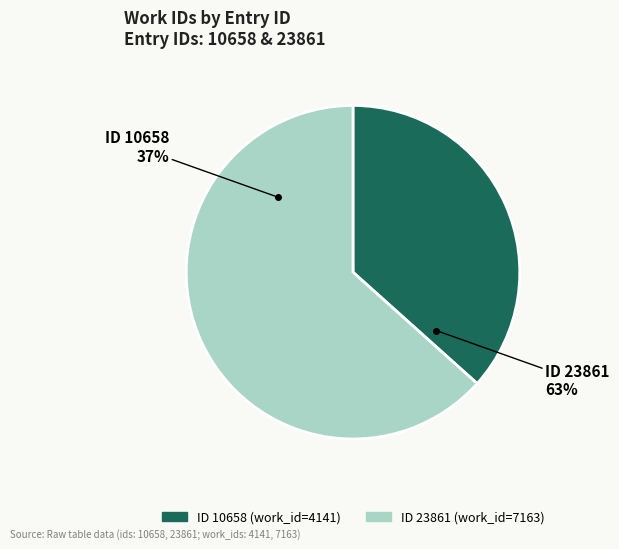

What is the change in value from 10658 to 23861?

+3022